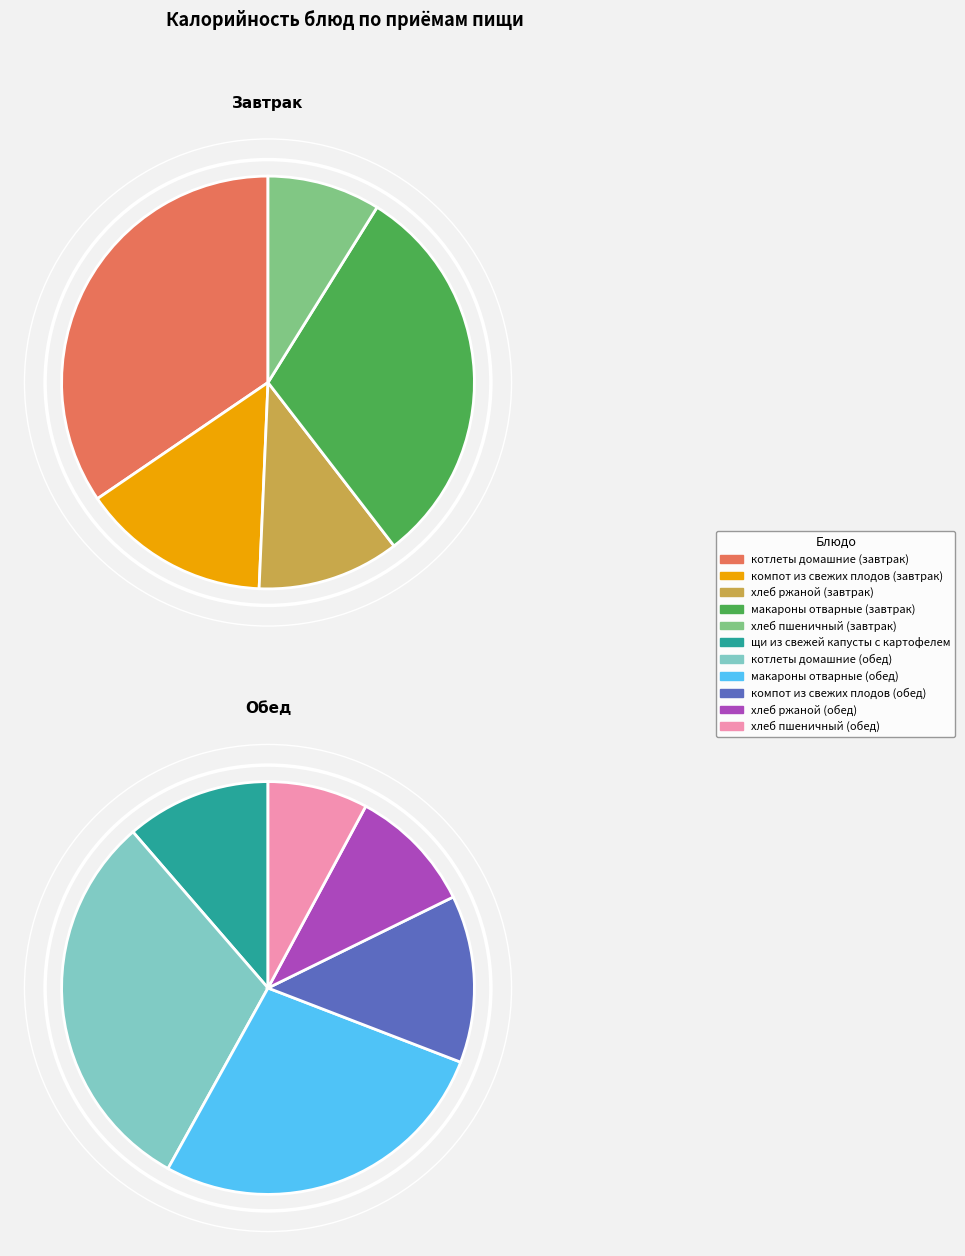

Count the number of slices in the pie.

11